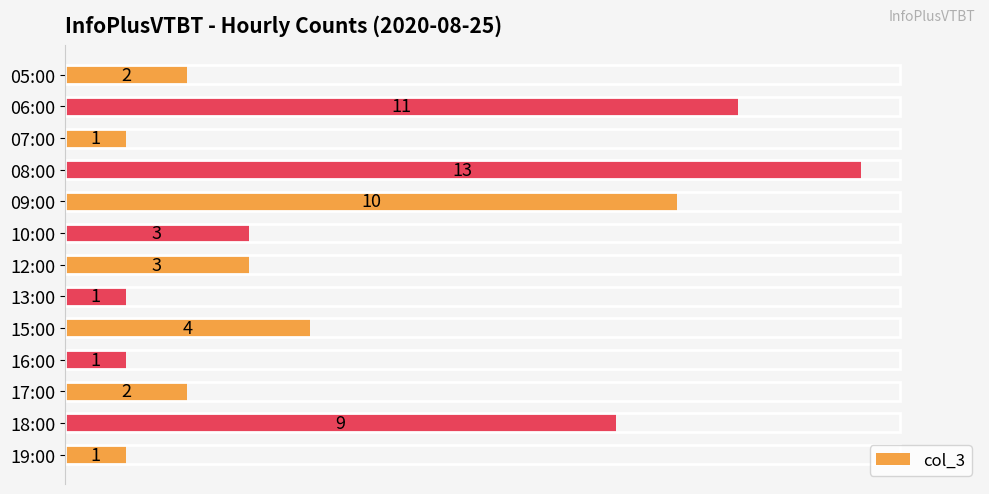

What is the sum of all values?

61